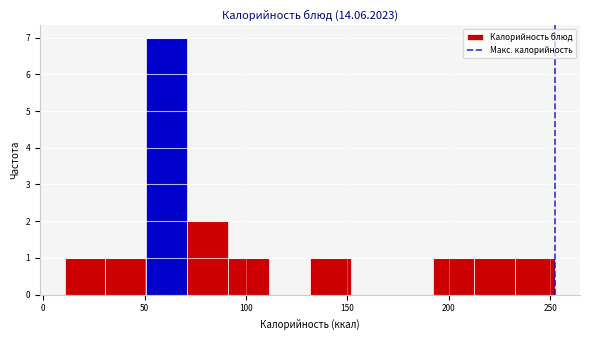

How tall is the bar that spans 130 to 150 on the x-axis? Neither the bar edges nor the heights are printed on the chart, so give them approximately, as read against the axes.

1